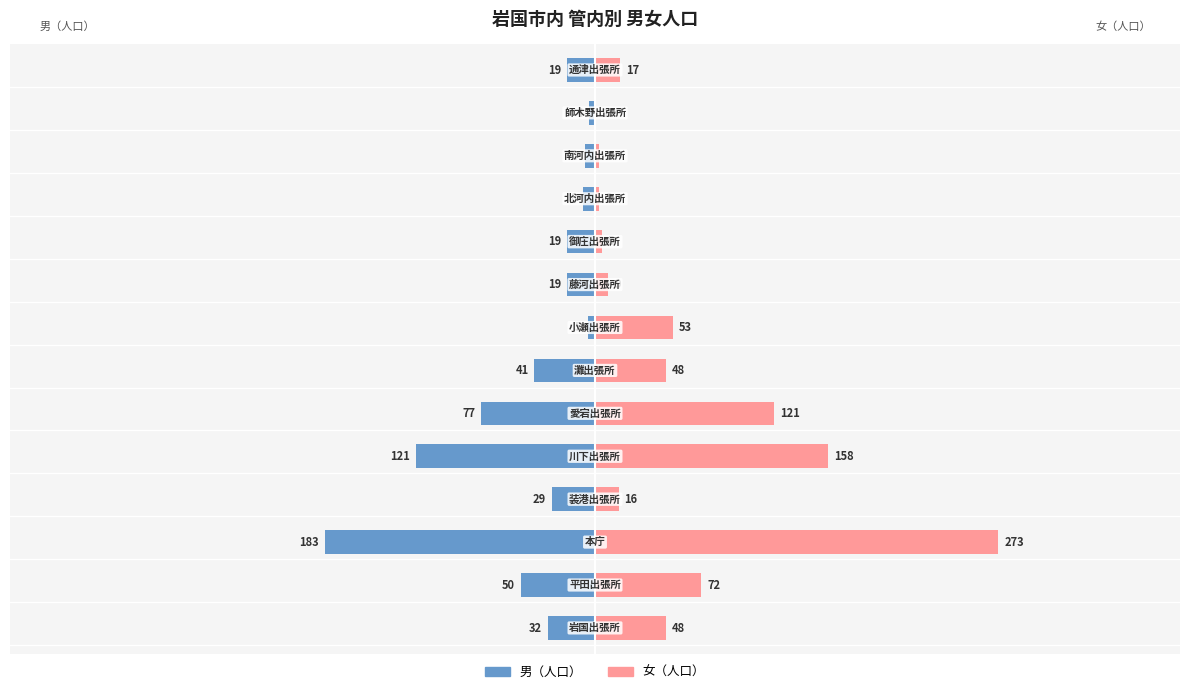

How many data points does each series have?

14